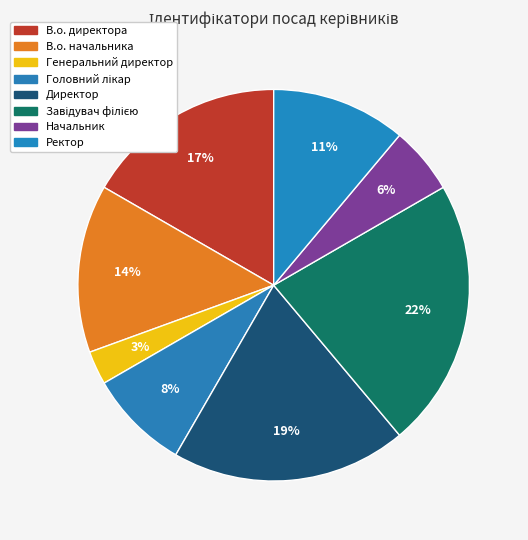

How many slices are in this pie chart?

8